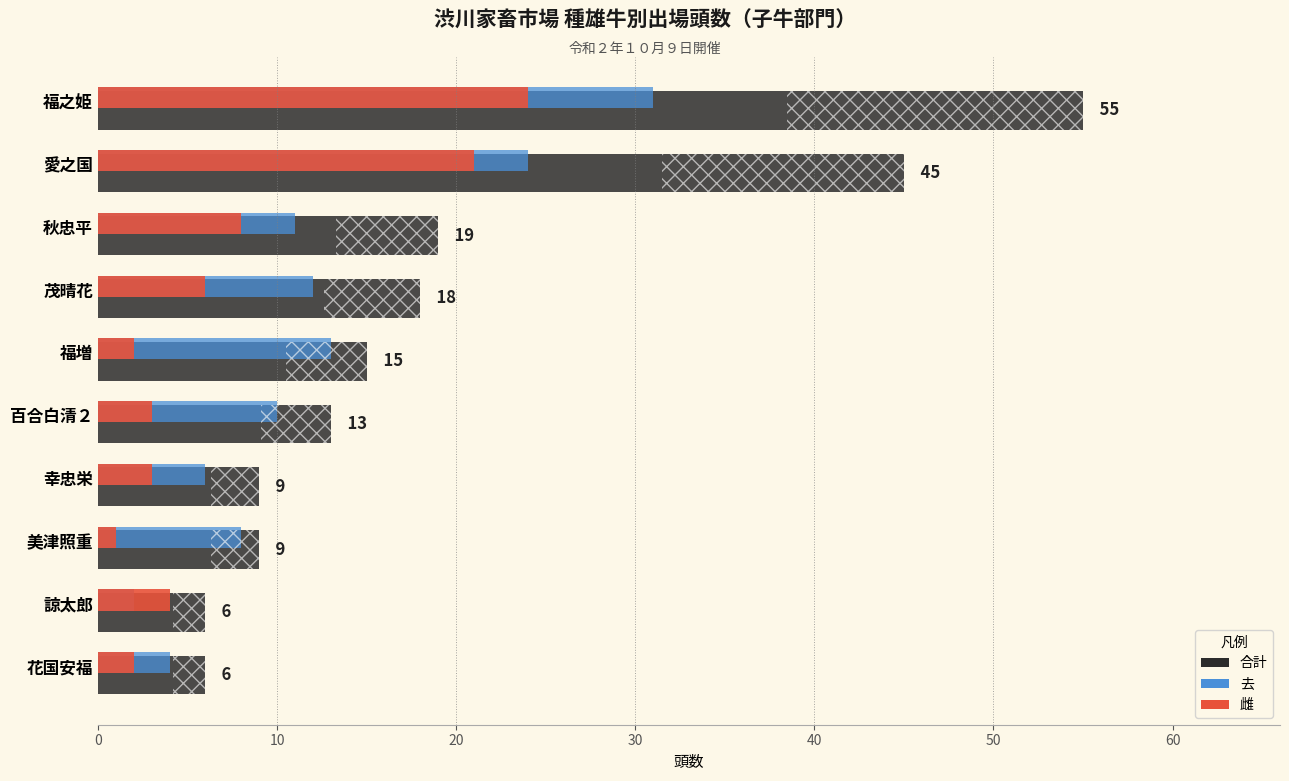

At which label is 合計 closest to 30?

秋忠平